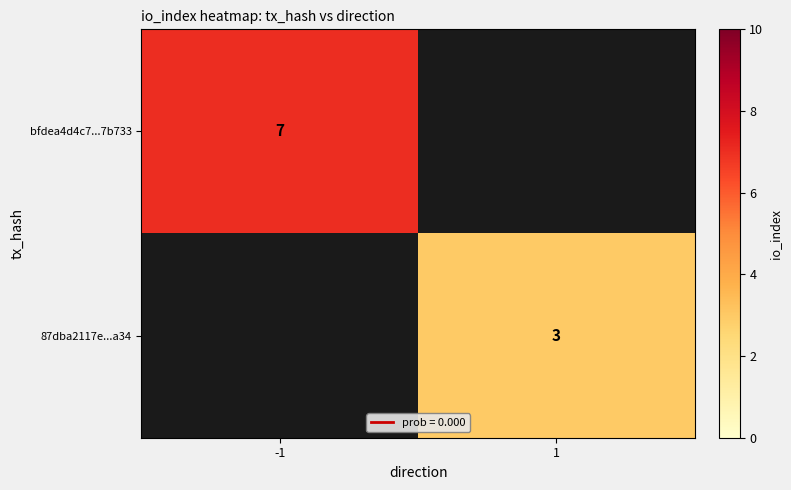

Is it true that bfdea4d4c7...7b733 equals 7 at -1?

True